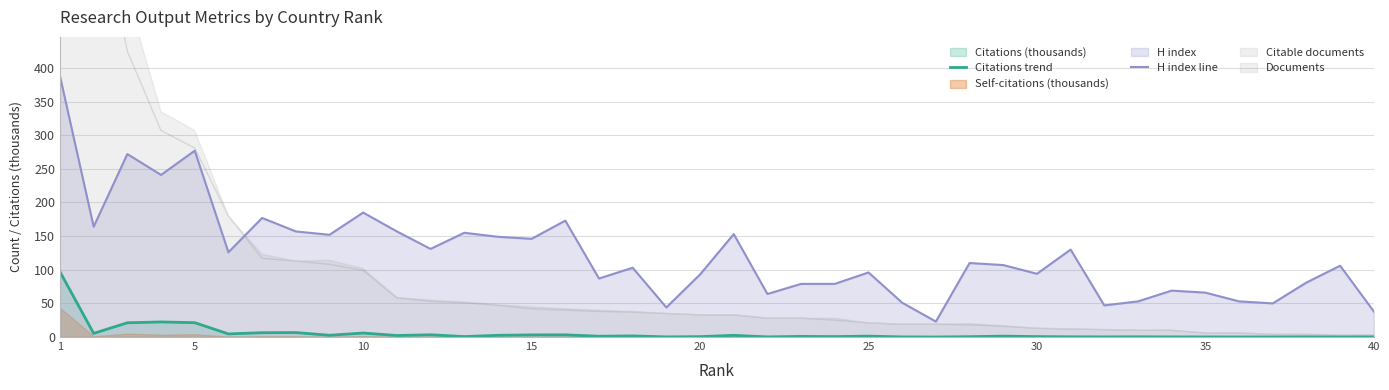

True or false: Citations trend and H index line intersect in this chart.

False